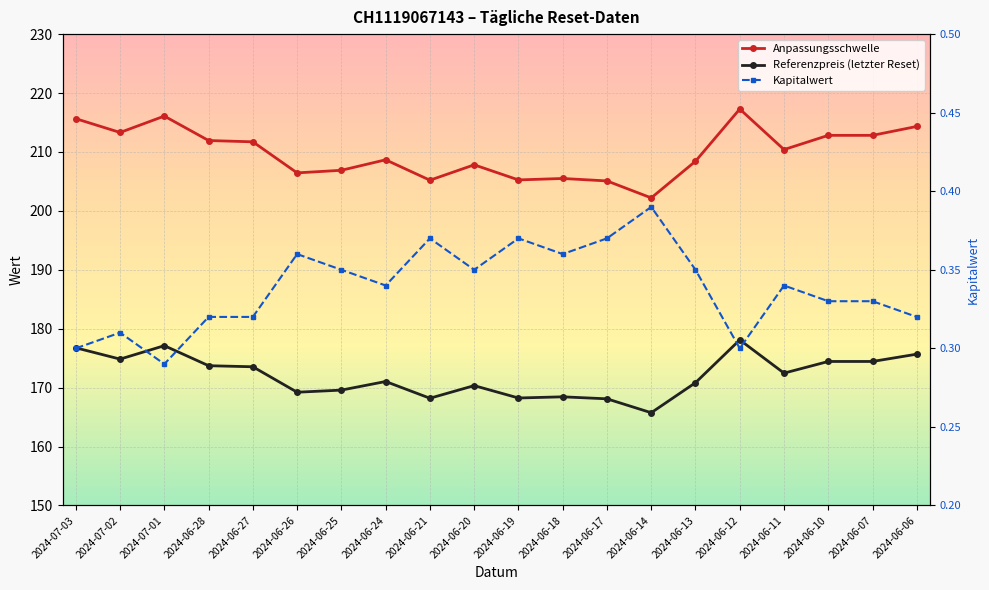

What are all the series names shown in the legend?

Anpassungsschwelle, Referenzpreis (letzter Reset), Kapitalwert